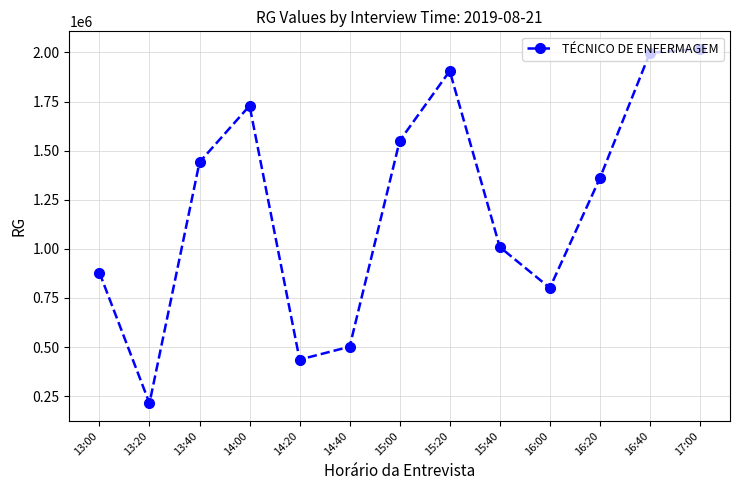

What is the average value?

1218735